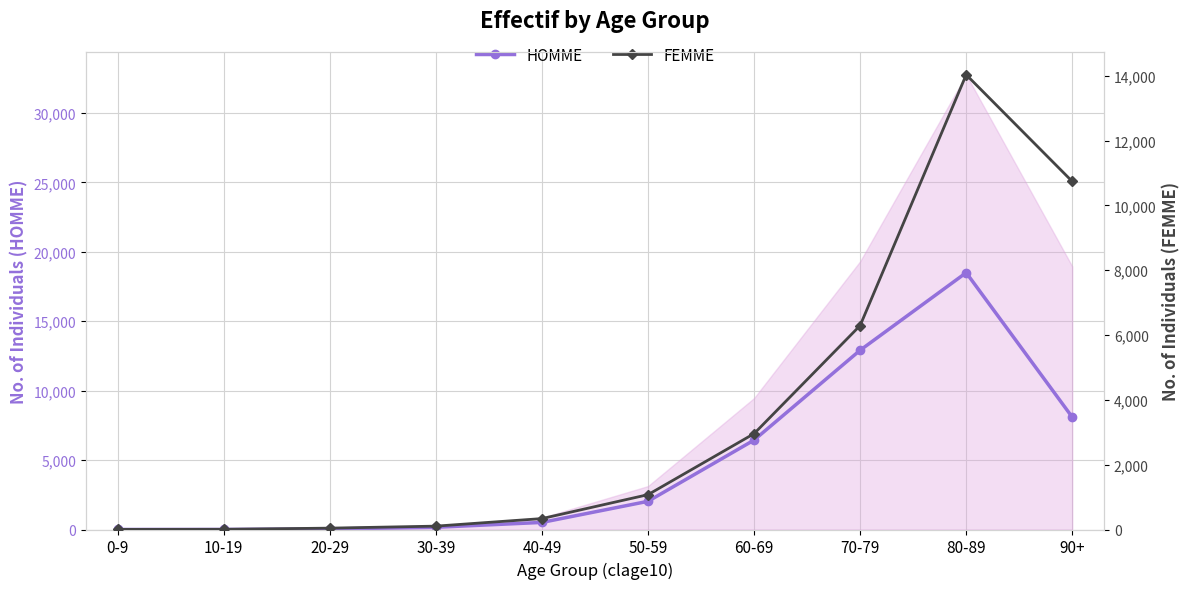

Count the number of data series in this chart.

2